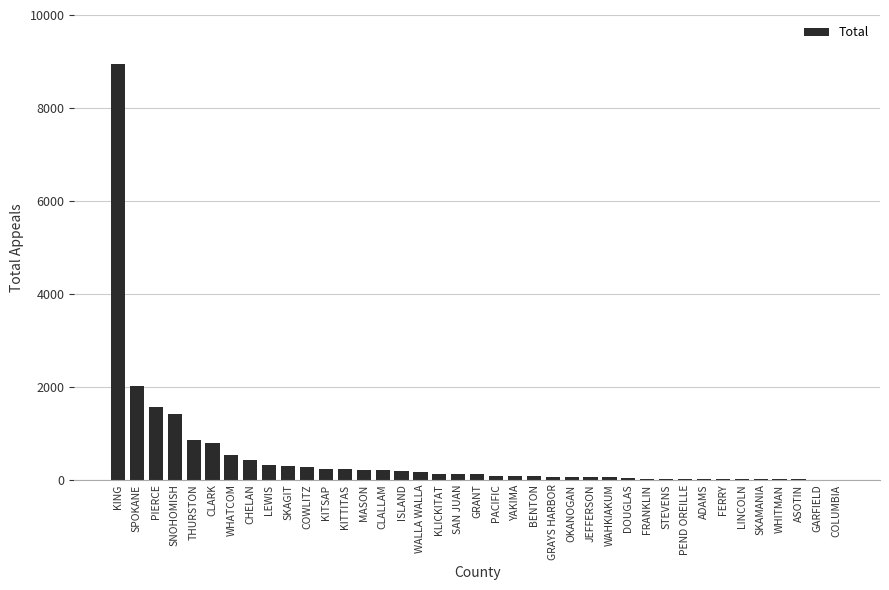

What is the sum of the values at CLARK and SPOKANE?

2804